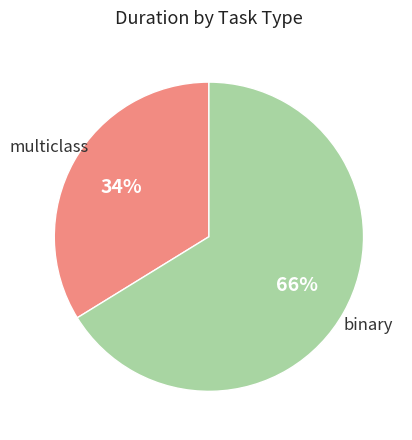

To the nearest percent, what is the difference between the binary and multiclass slice percentages?

32%